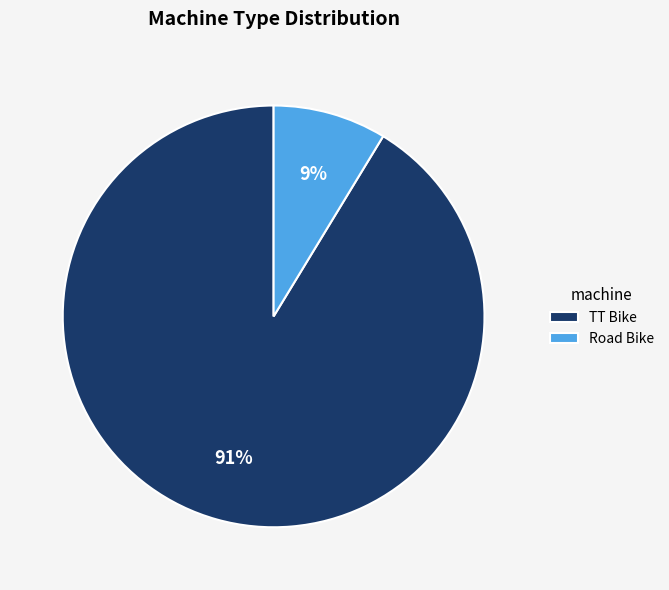

Is the sum of Road Bike and TT Bike greater than half?

Yes